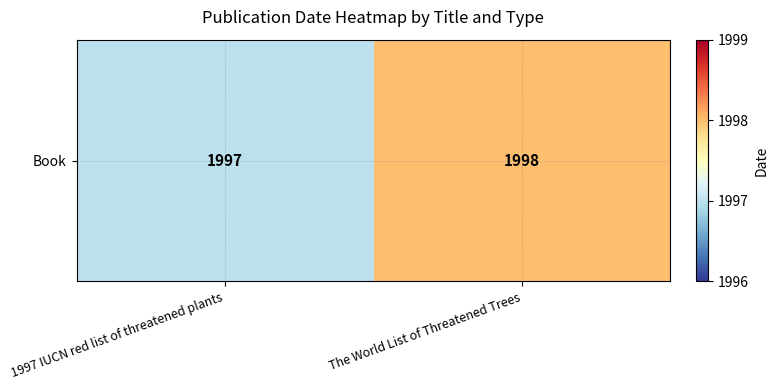

List the labels in order of value, largest first.

The World List of Threatened Trees, 1997 IUCN red list of threatened plants